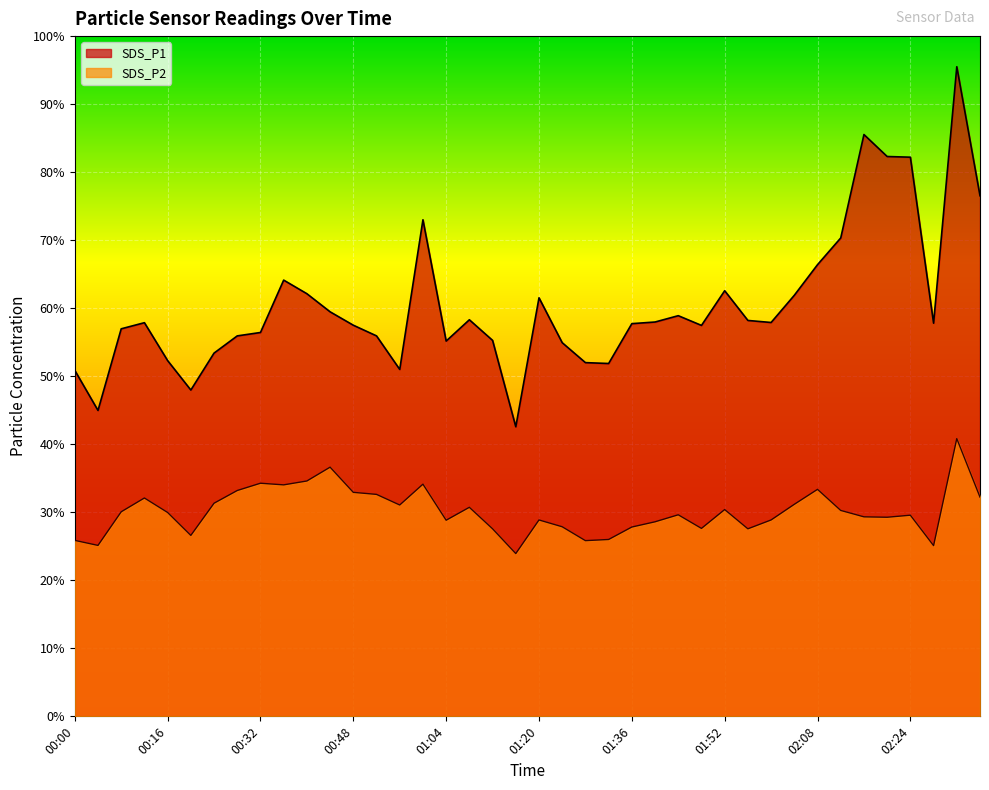

At which label does SDS_P1 reach its peak?

02:33